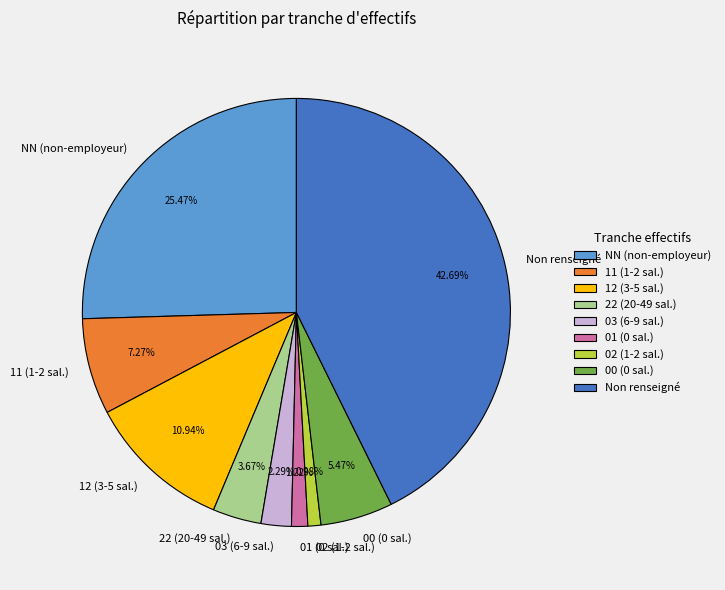

What is the largest slice in the pie chart?

Non renseigné